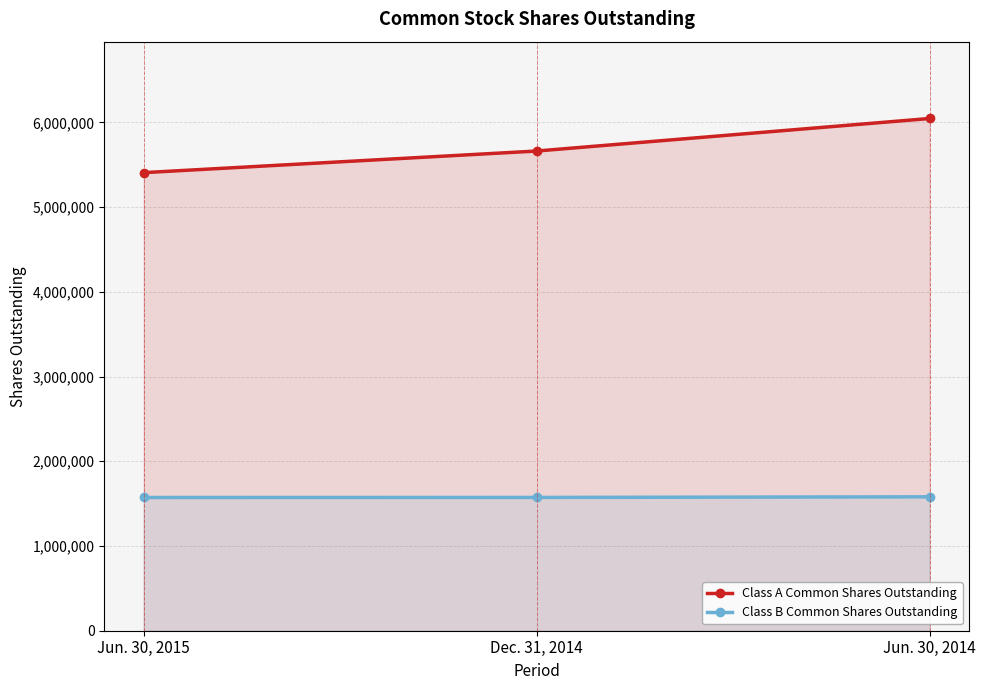

Is it true that Class A Common Shares Outstanding equals 8221116 at Jun. 30, 2015?

False